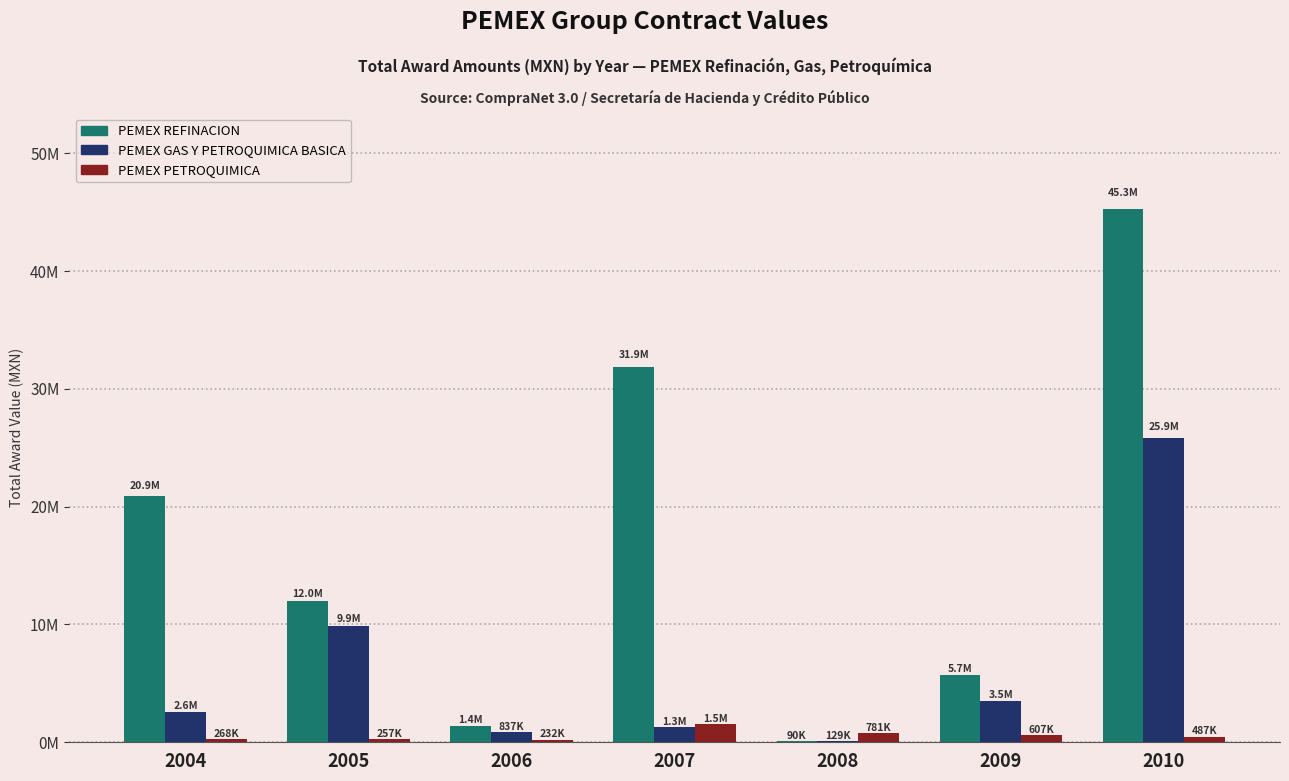

What is the average value of the PEMEX REFINACION series?

16747922.6